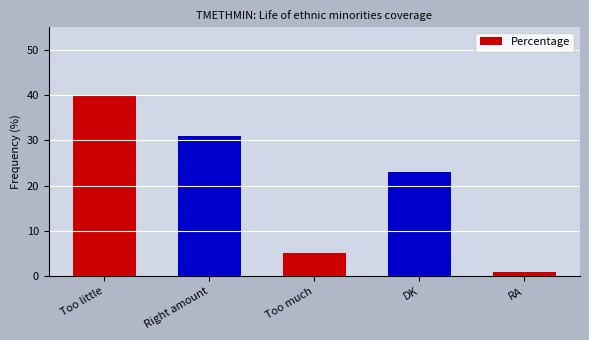

Rank the categories by value from highest to lowest.

Too little, Right amount, DK, Too much, RA